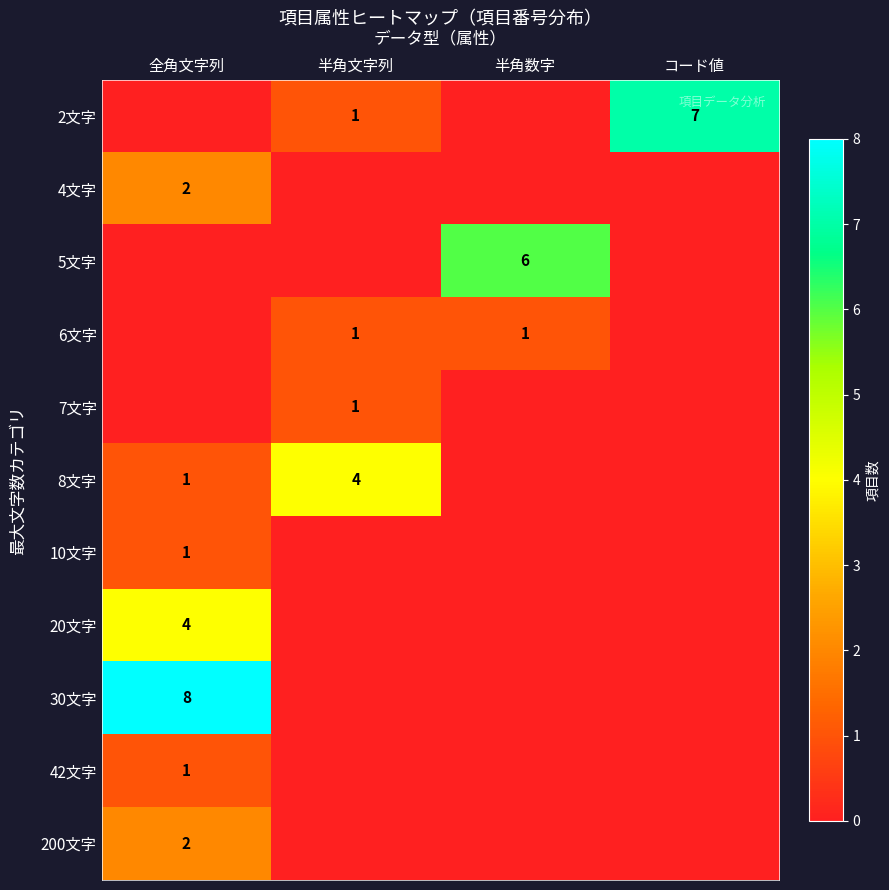

The value of 8文字 at 半角文字列 is 3. True or false?

False